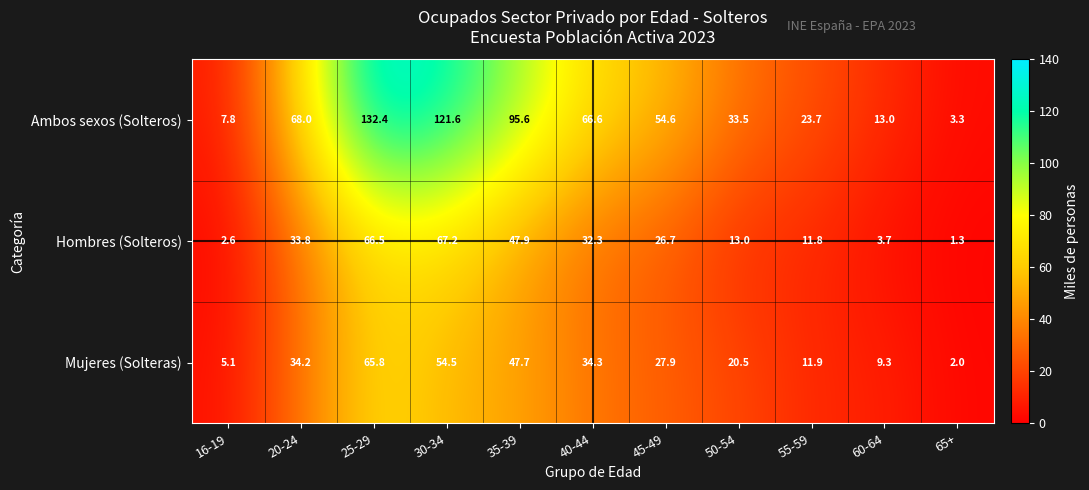

At which label does Hombres (Solteros) first exceed 26?

20-24